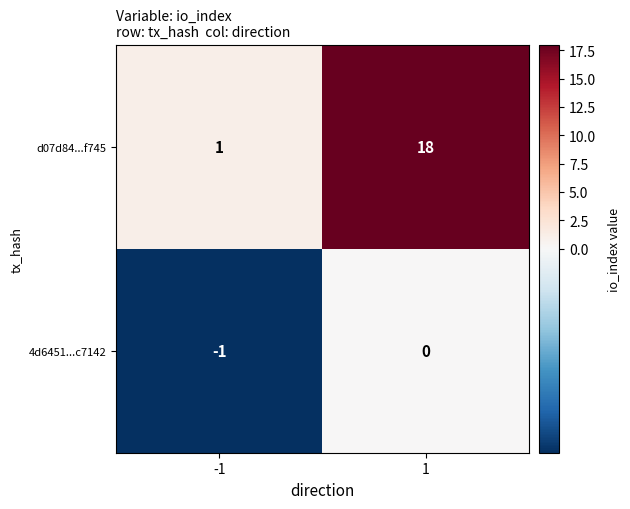

List the series in order of their overall mean, lowest first.

4d6451...c7142, d07d84...f745